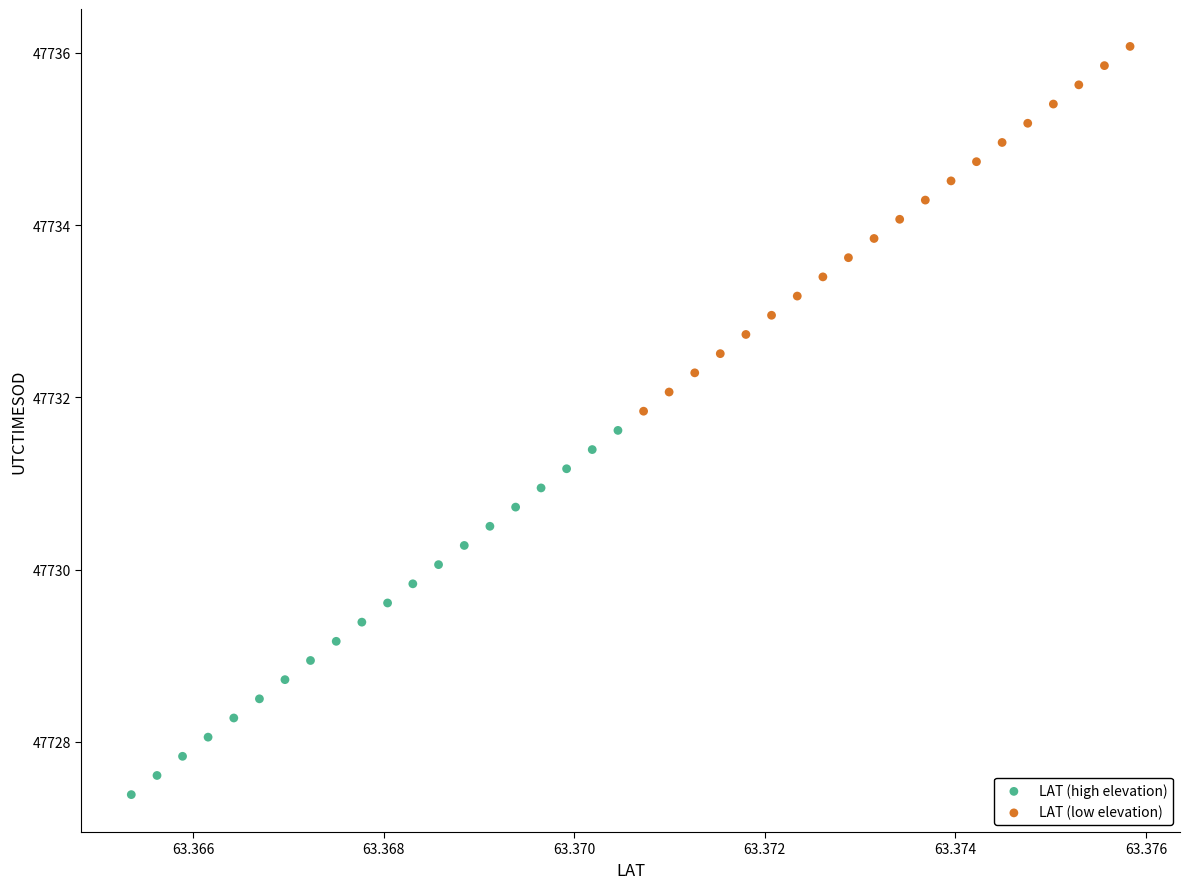

Which series reaches the maximum Y coordinate?

LAT (low elevation)